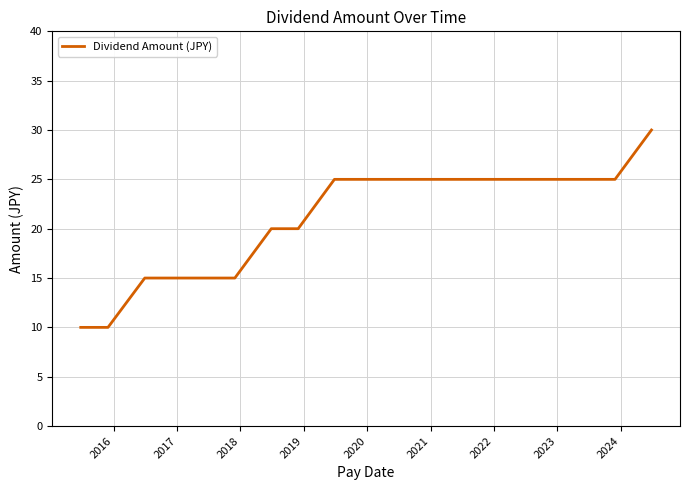

What is the greatest value displayed?

30